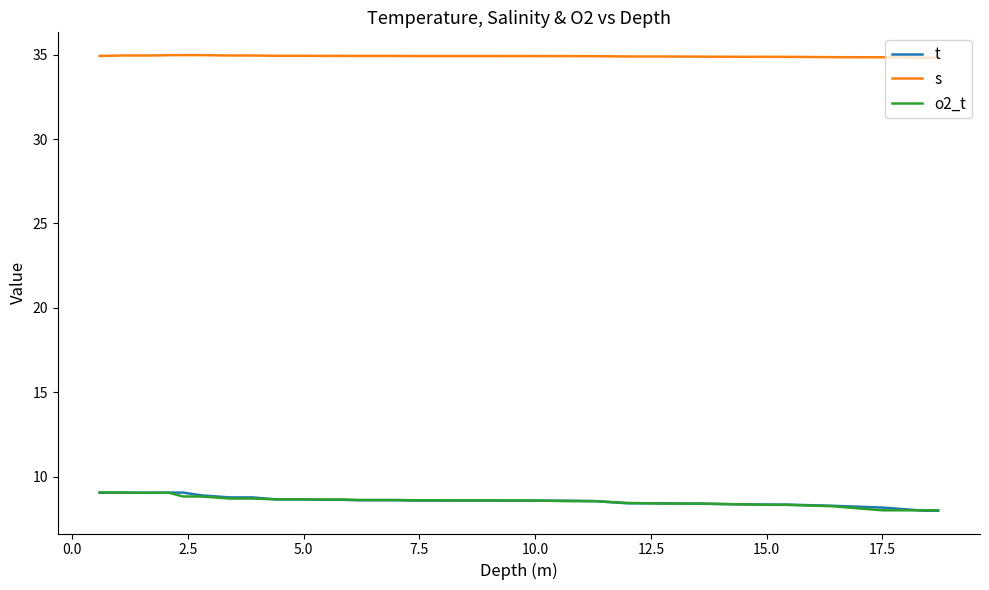

Which series has the largest total across all categories?

s